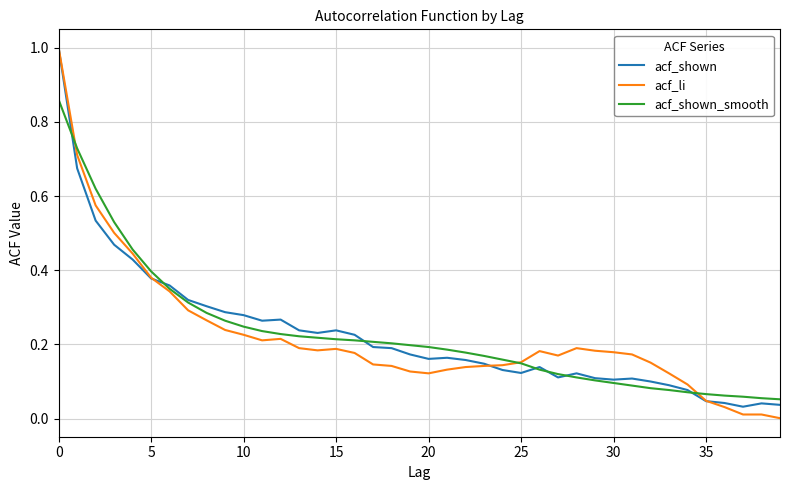

What is the maximum value shown in the chart?

1.0